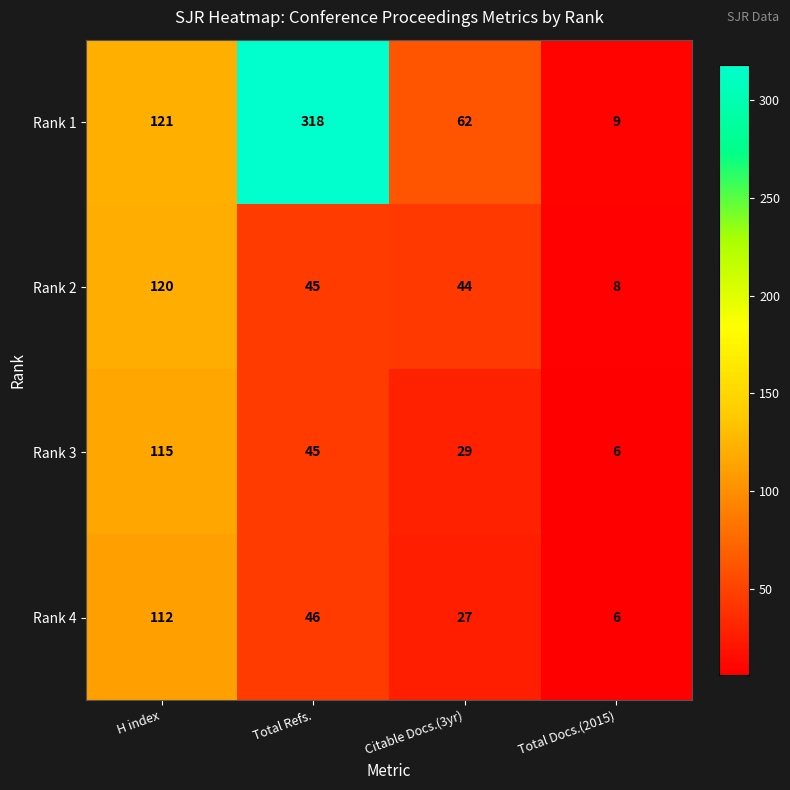

Is it true that Rank 1 equals 88 at Citable Docs.(3yr)?

False